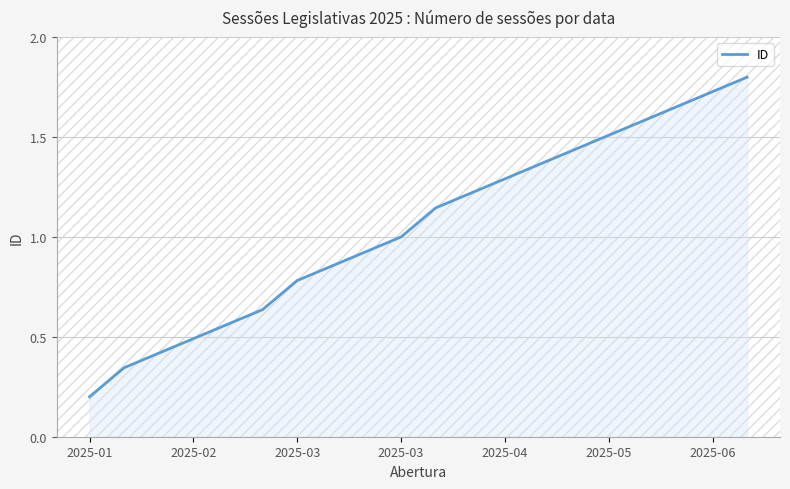

What is the label of the 16th point from the right?

2025-04